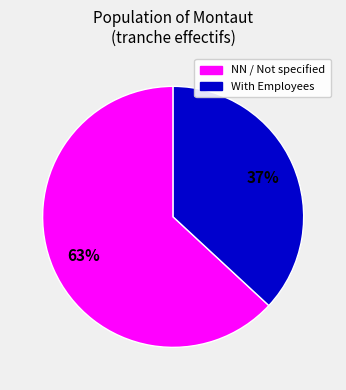

To the nearest percent, what is the average slice percentage?

50%